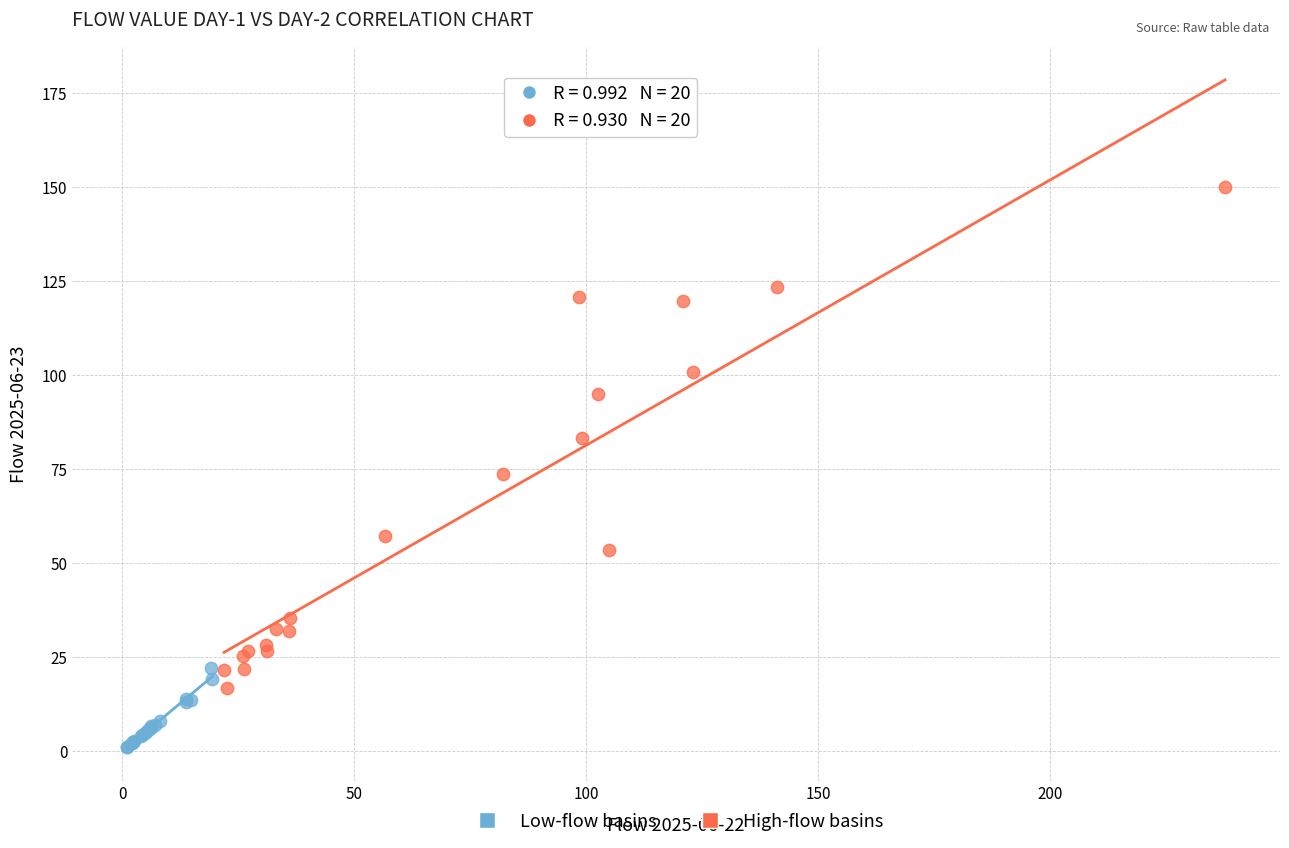

Which series has the largest Y range (max minus min)?

High-flow basins